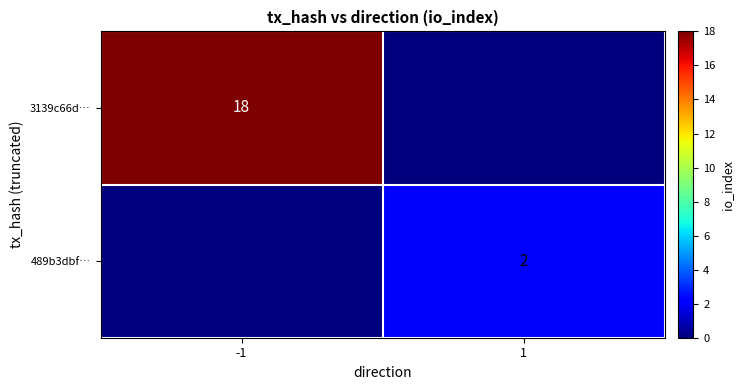

The 3139c66d… series shows 25 at -1. True or false?

False